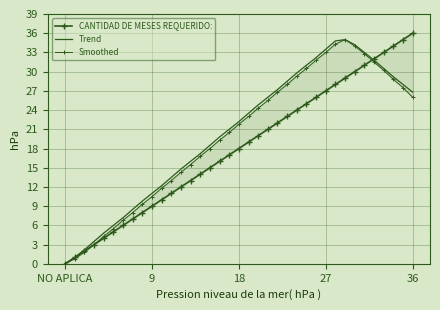

How many data points in Smoothed are above 21?

19